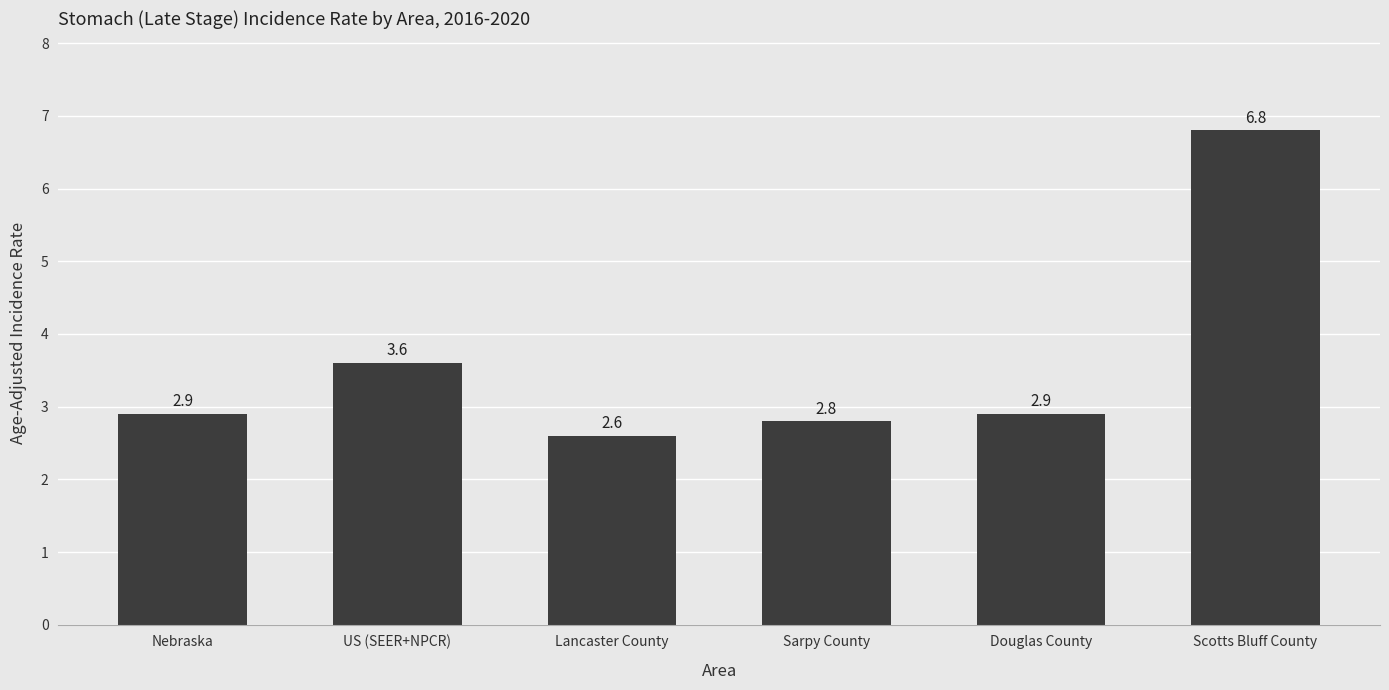

What is the value of the 4th bar from the left?

2.8